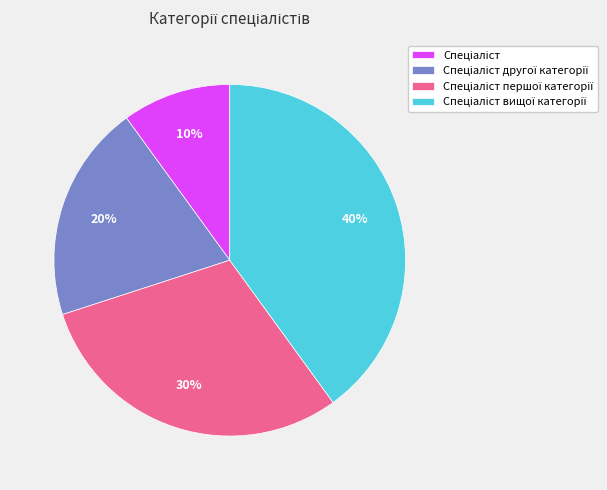

Does any single category account for the majority?

No